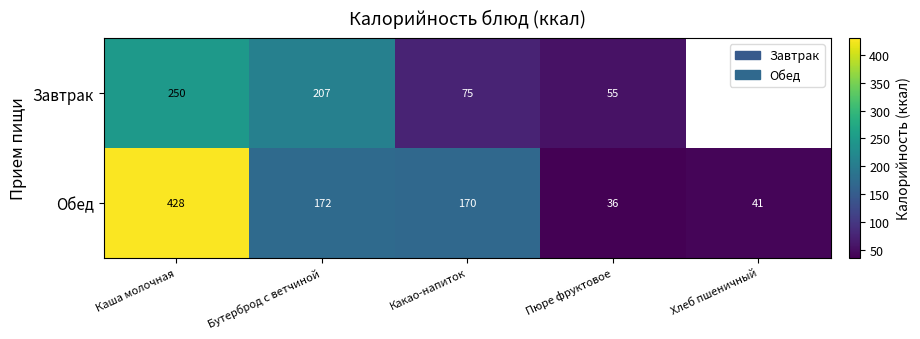

Which category has the lowest value across all series?

Пюре фруктовое